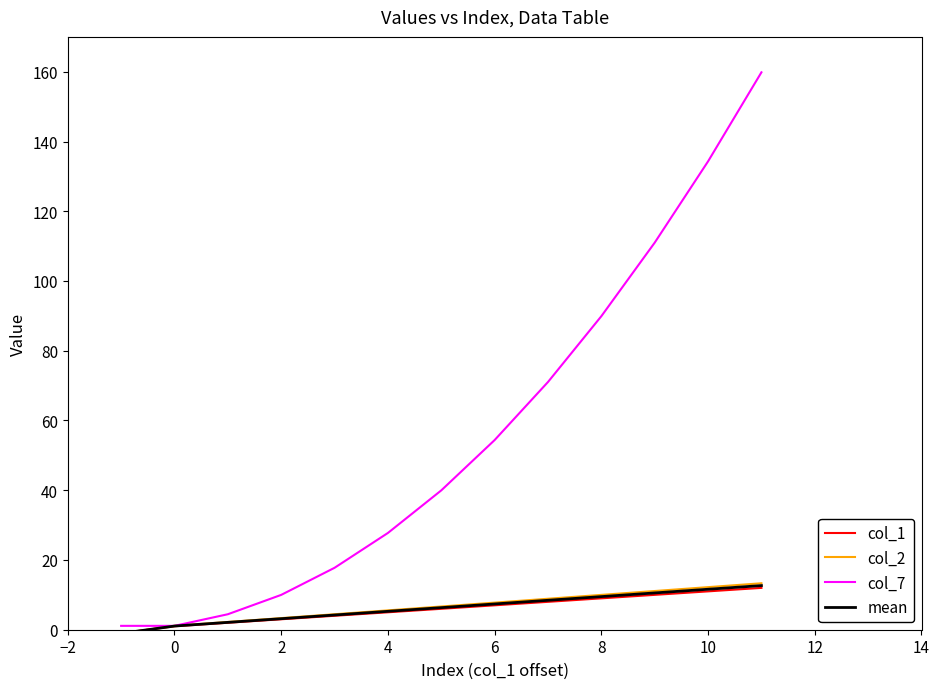

Which series has the largest range (max minus min)?

col_7